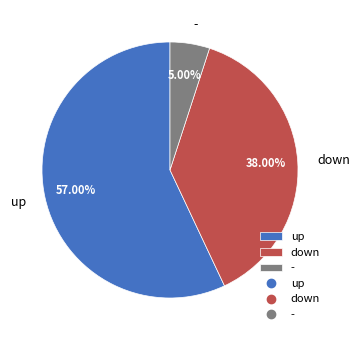

Is there a majority slice in this chart?

Yes